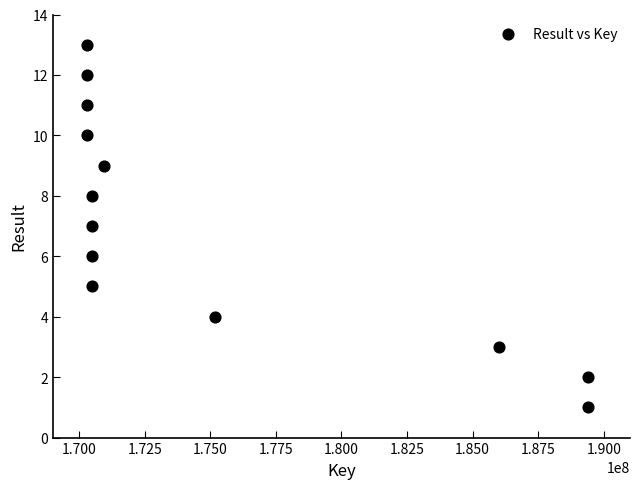

What is the range of X values (max minus min)?

19094775